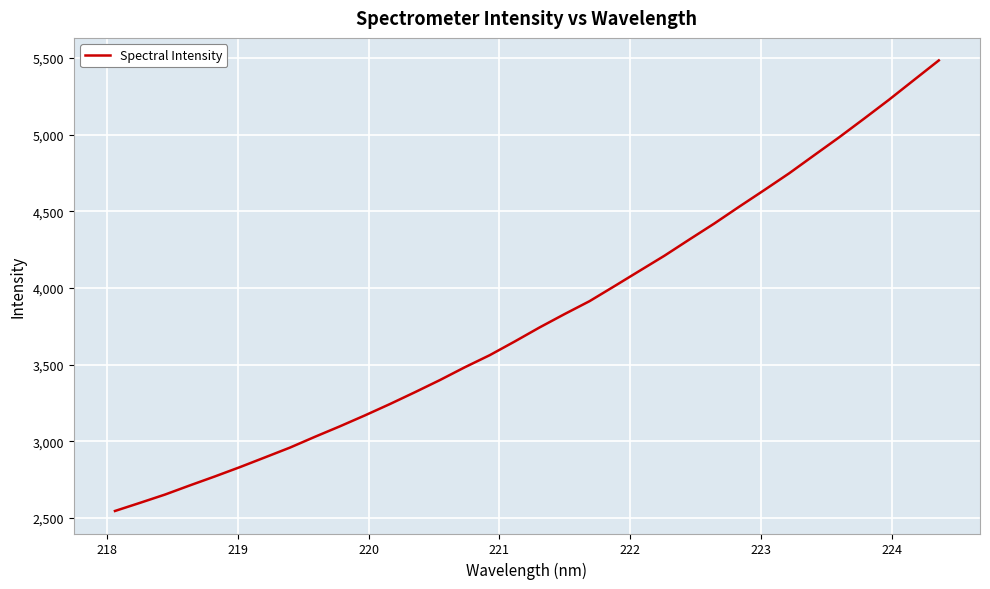

What is the difference between the maximum and minimum values?

2939.1